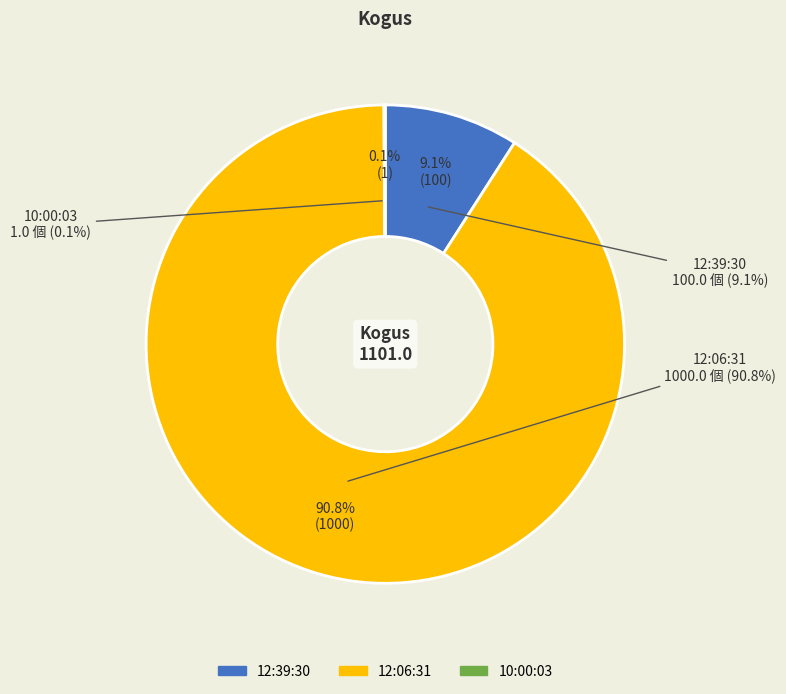

What percentage is the 12:06:31 slice, to the nearest percent?

91%